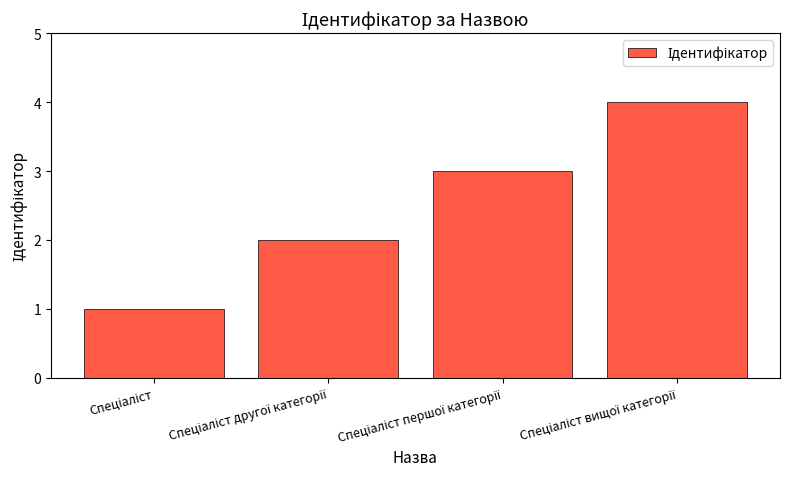

What is the sum of all values?

10